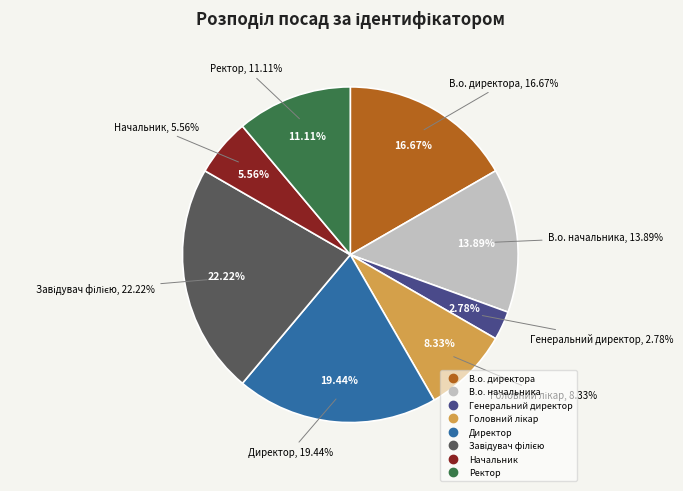

What is the change in value from Генеральний директор to Начальник?

+1